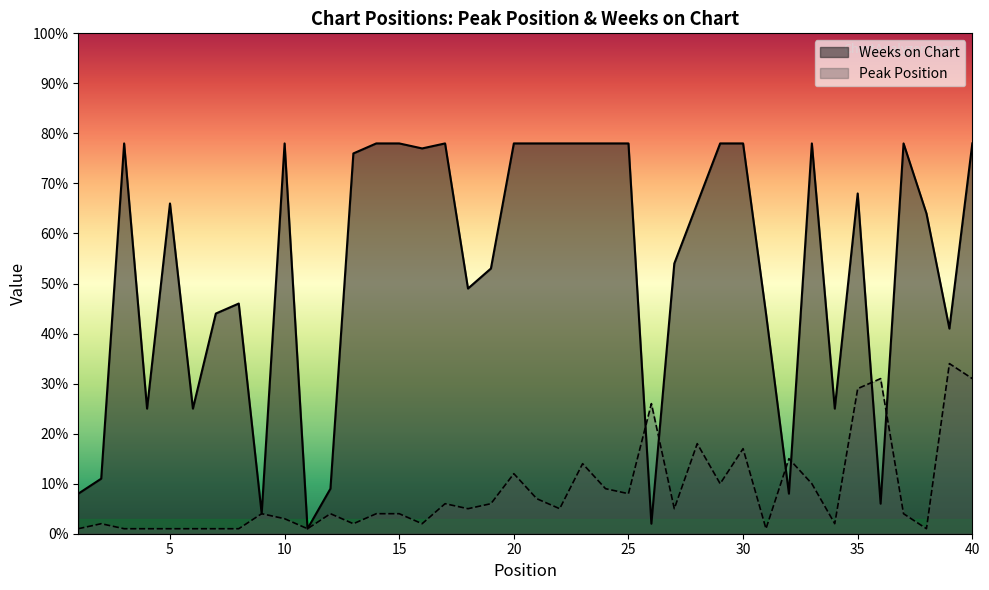

What is the total value across all series at 29?

88